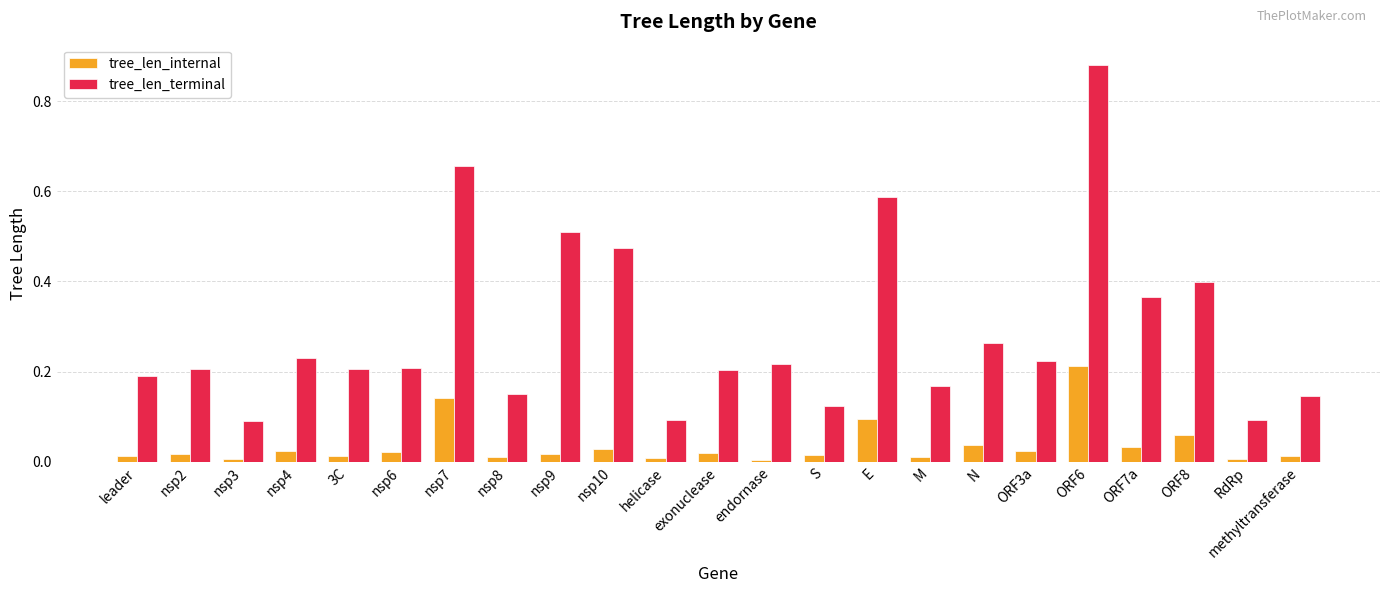

List the series in order of their overall mean, lowest first.

tree_len_internal, tree_len_terminal